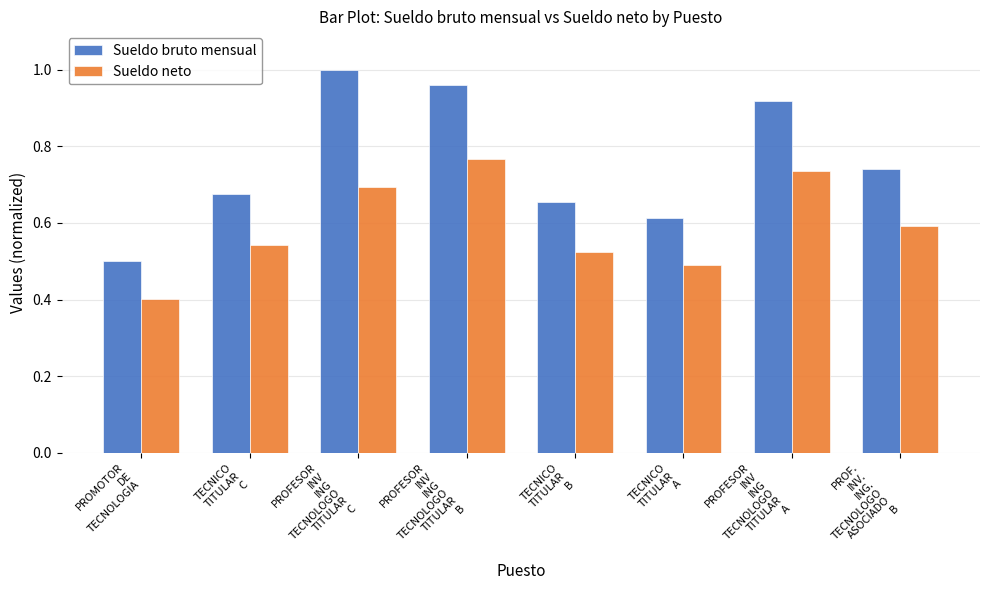

What is the smallest value displayed?

0.4